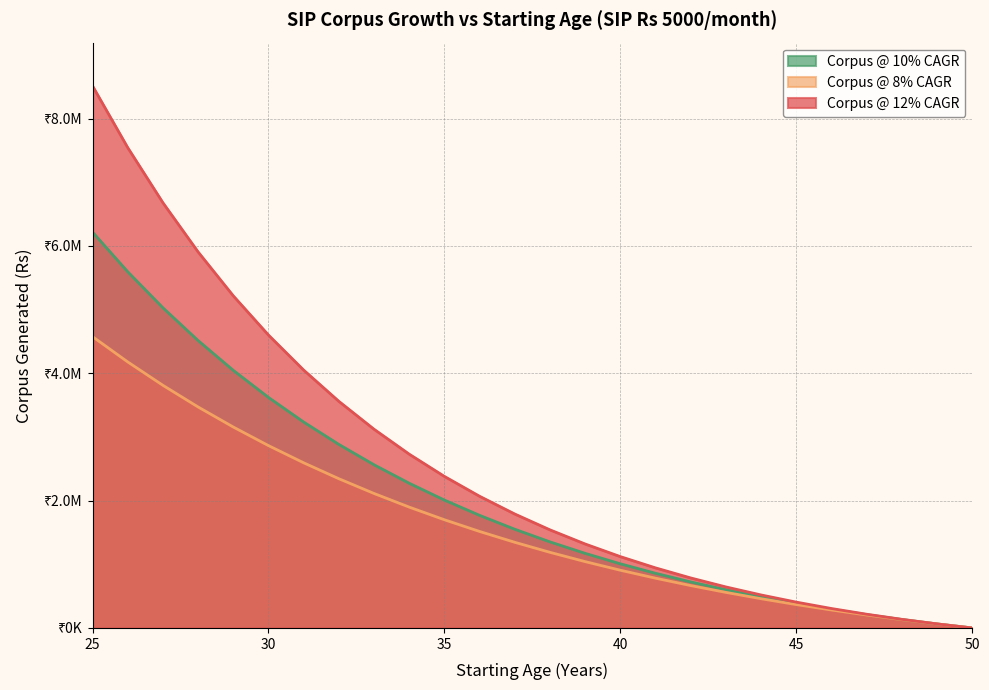

What is the value of the Corpus @ 8% CAGR point at the 12th from the left?

1515113.8